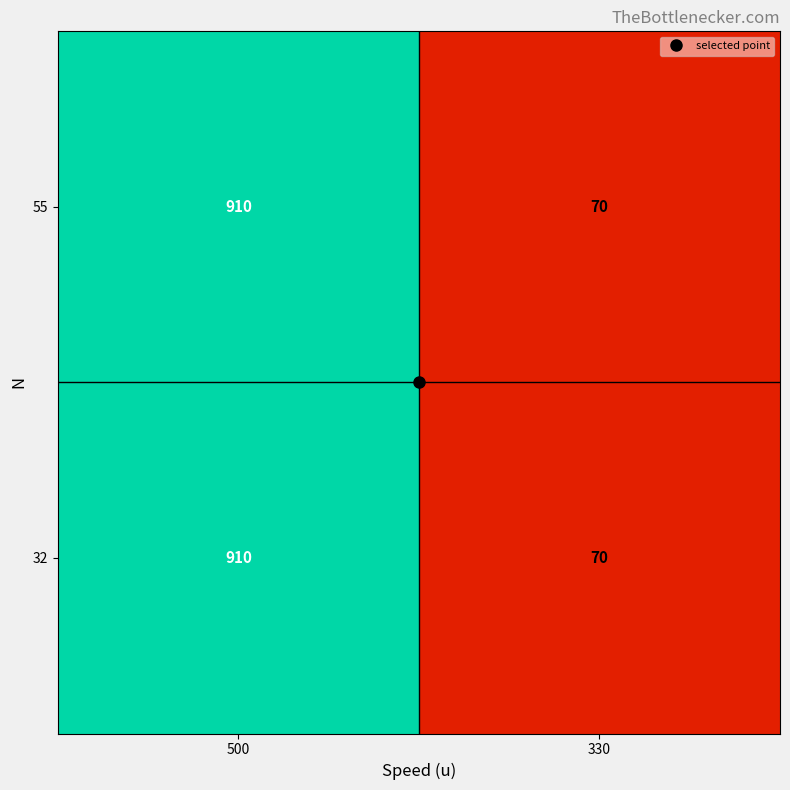

What is the minimum value shown in the chart?

70